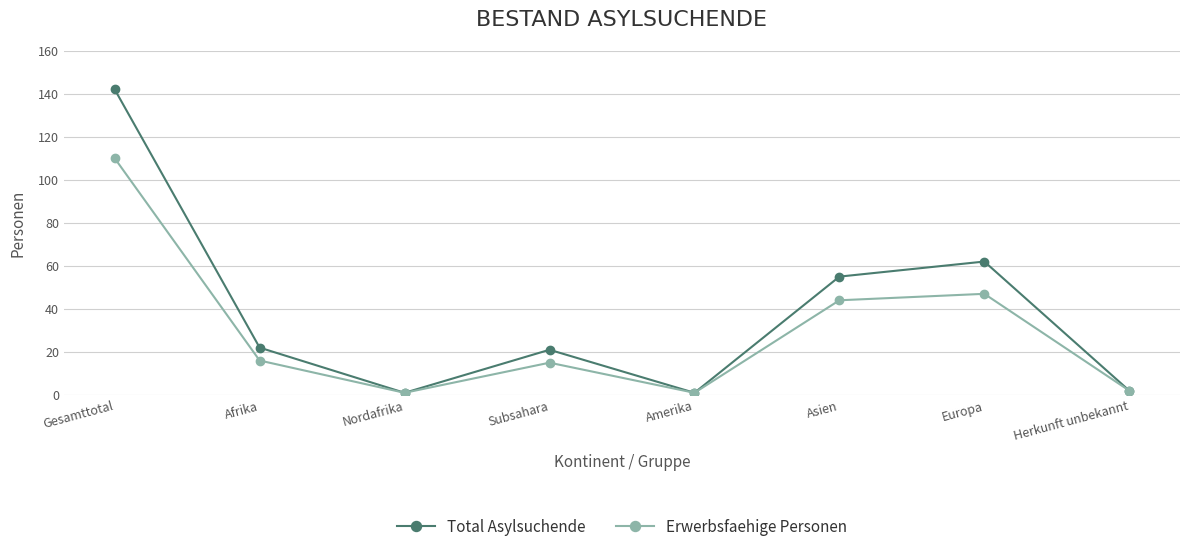

What is the average value of the Erwerbsfaehige Personen series?

30